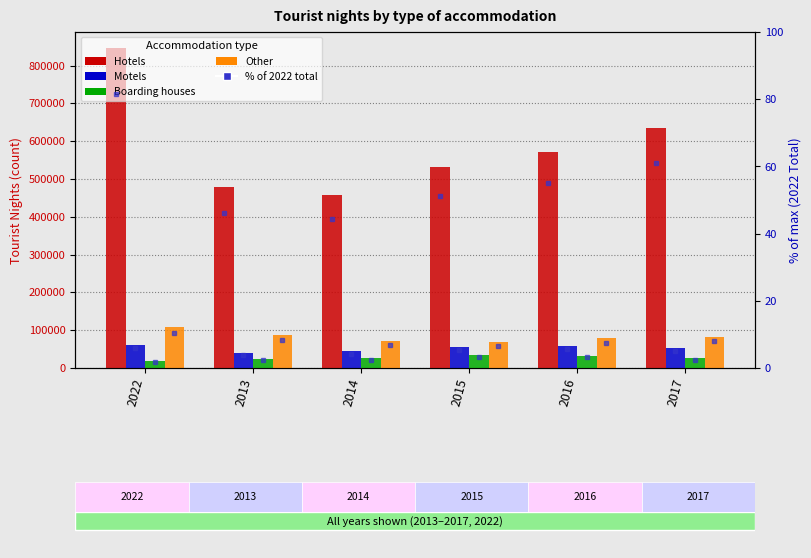

Which series has the widest spread of values?

Hotels